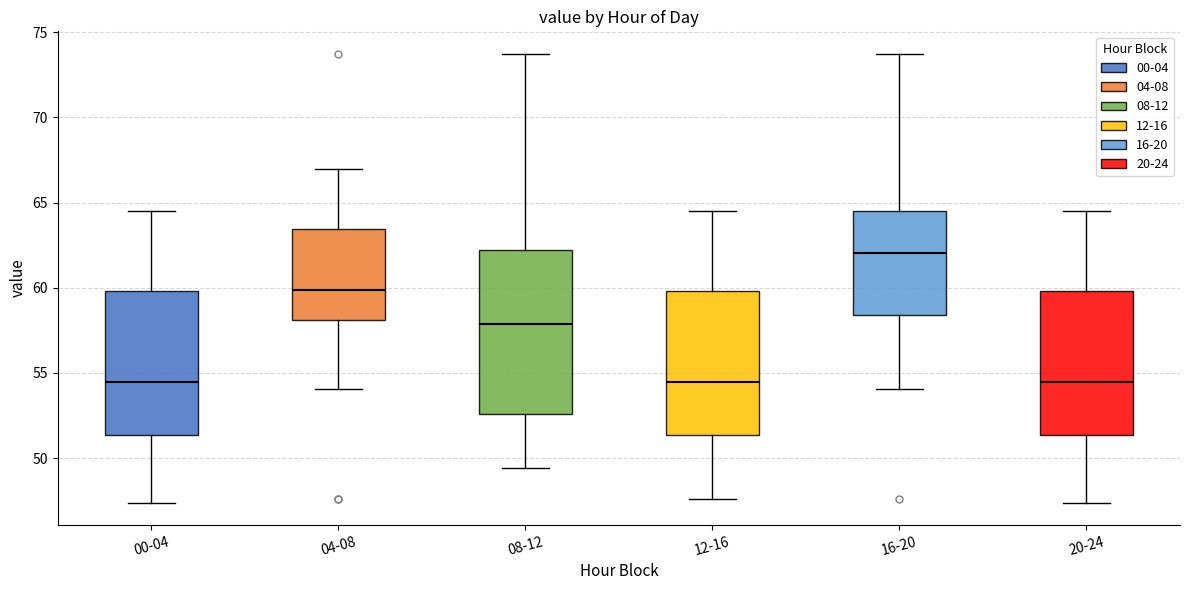

Comparing the boxes themselves (not the whiskers), which one is the tallest?

08-12